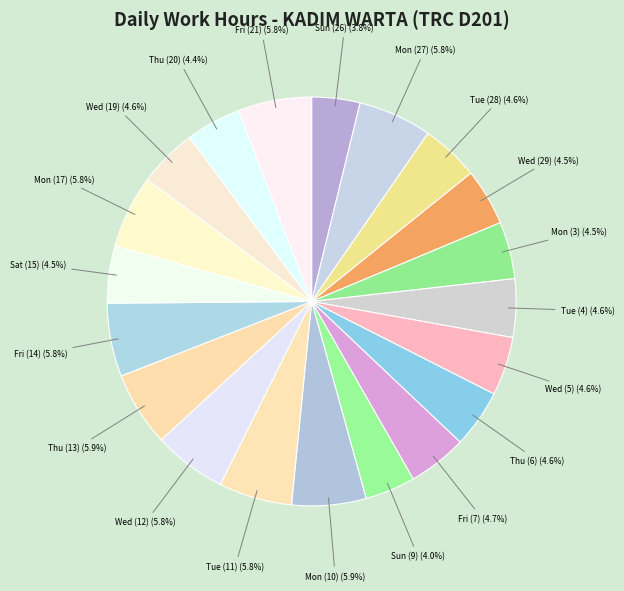

What percentage do Tue (28) and Wed (19) together represent?

9.2%